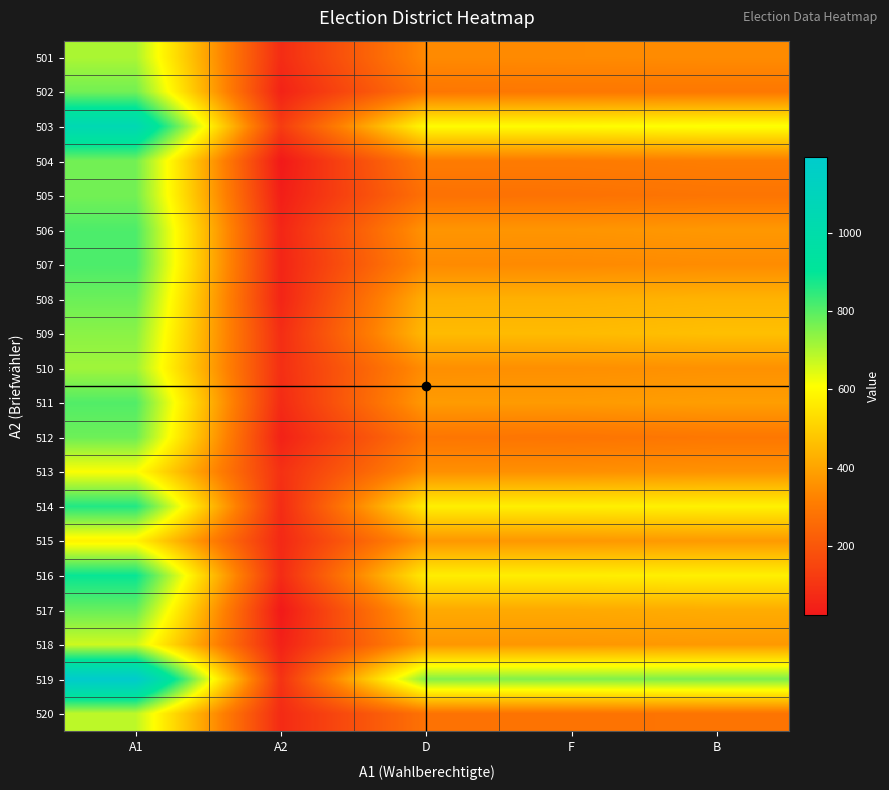

Reading left to right, transcribe all the data shown in this chart.

501: A1=705	A2=78	D=342	F=343	B=345
502: A1=770	A2=51	D=292	F=295	B=295
503: A1=1049	A2=124	D=603	F=603	B=614
504: A1=769	A2=23	D=306	F=304	B=312
505: A1=769	A2=38	D=277	F=279	B=286
506: A1=812	A2=60	D=367	F=367	B=373
507: A1=814	A2=57	D=343	F=341	B=346
508: A1=778	A2=57	D=429	F=430	B=436
509: A1=742	A2=81	D=454	F=454	B=464
510: A1=718	A2=86	D=353	F=354	B=358
511: A1=807	A2=74	D=381	F=380	B=387
512: A1=776	A2=48	D=291	F=286	B=294
513: A1=613	A2=91	D=355	F=355	B=361
514: A1=863	A2=78	D=573	F=574	B=579
515: A1=582	A2=68	D=372	F=372	B=378
516: A1=893	A2=75	D=570	F=571	B=576
517: A1=783	A2=24	D=414	F=414	B=420
518: A1=666	A2=47	D=371	F=371	B=376
519: A1=1194	A2=95	D=750	F=752	B=758
520: A1=684	A2=74	D=281	F=282	B=285